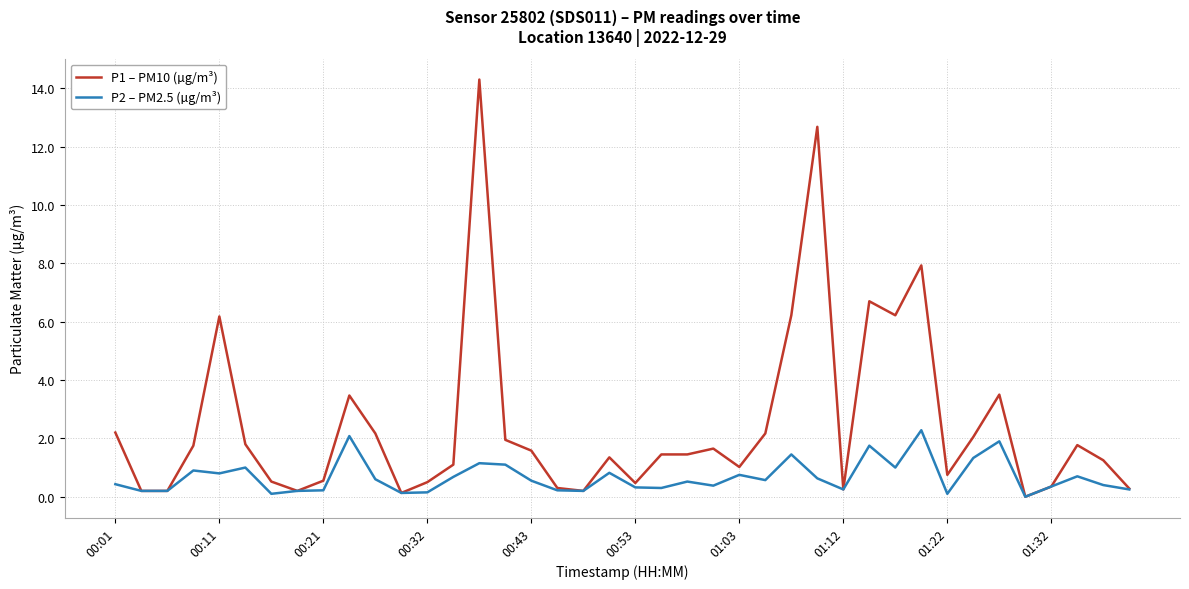

Which series has the widest spread of values?

P1 – PM10 (µg/m³)